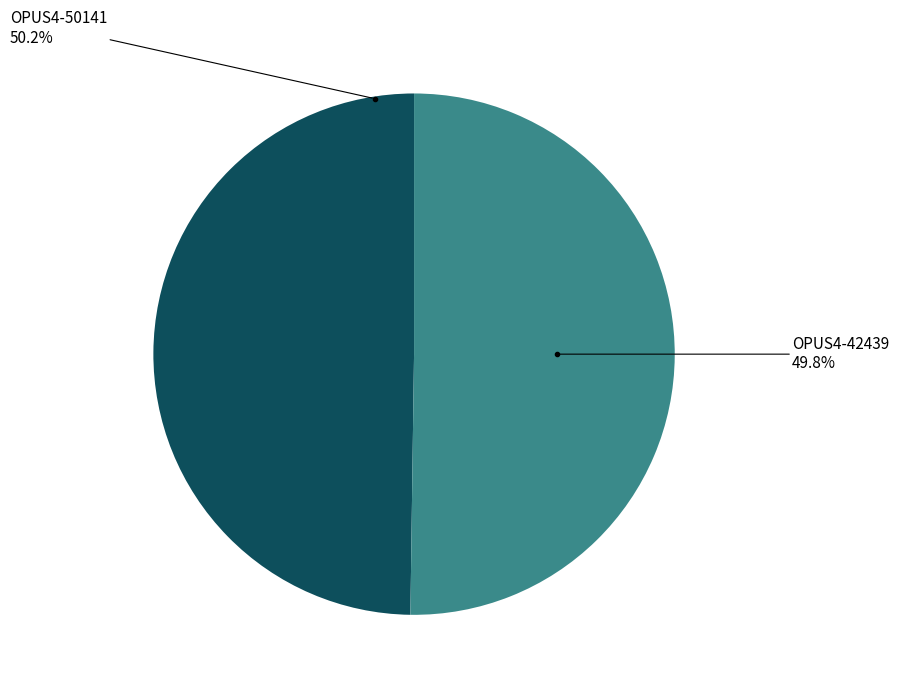

Is it true that OPUS4-50141 is 50% of the pie?

True